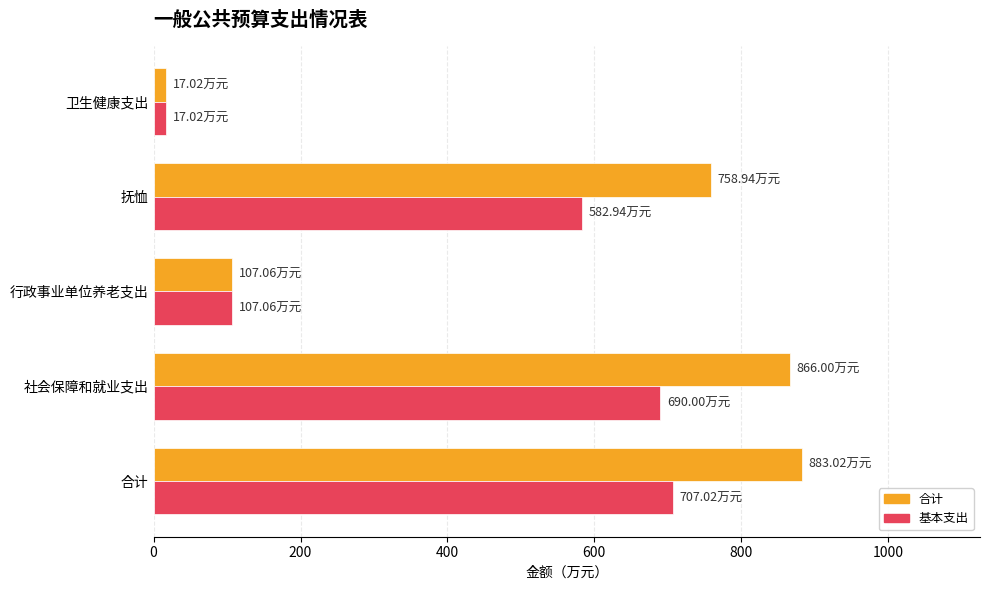

At how many categories does at least one series exceed 207?

3